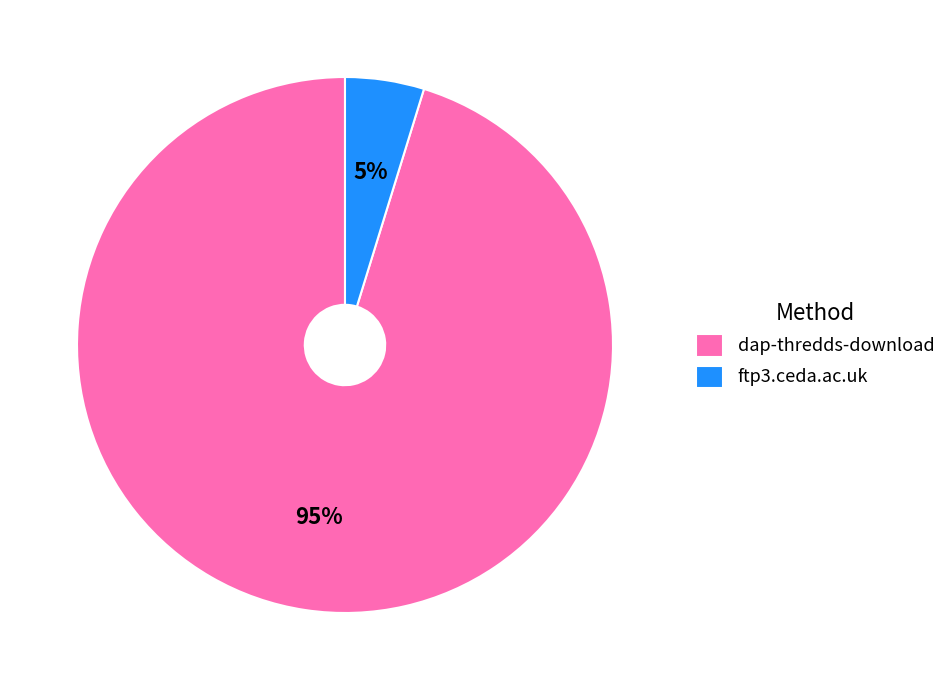

Rank the categories by value from highest to lowest.

dap-thredds-download, ftp3.ceda.ac.uk